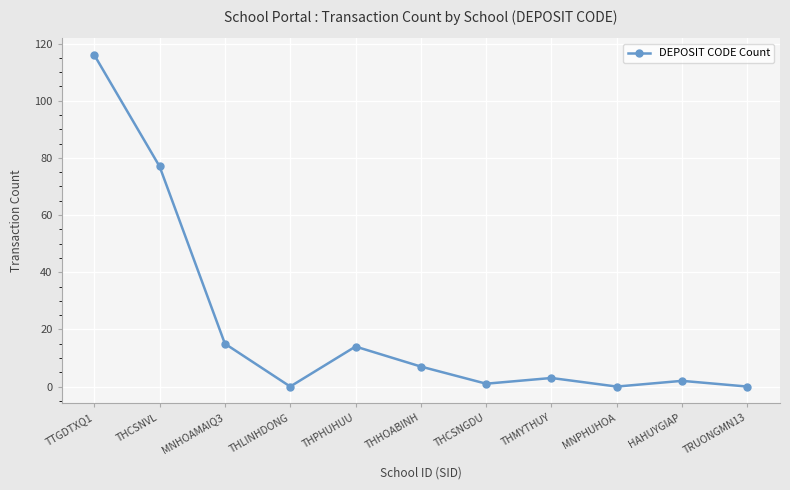

The chart shows a value of -38 at TRUONGMN13. True or false?

False